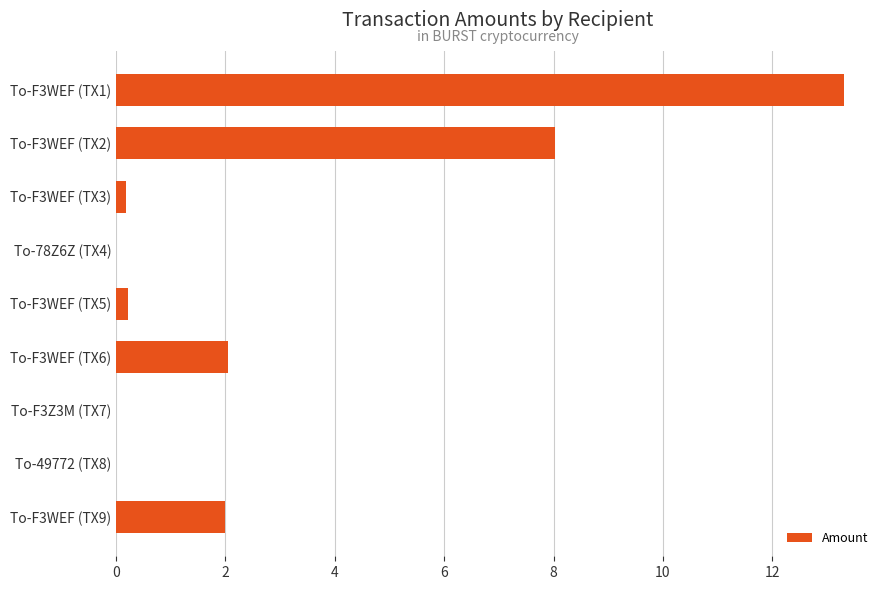

Are the bars horizontal?

Yes